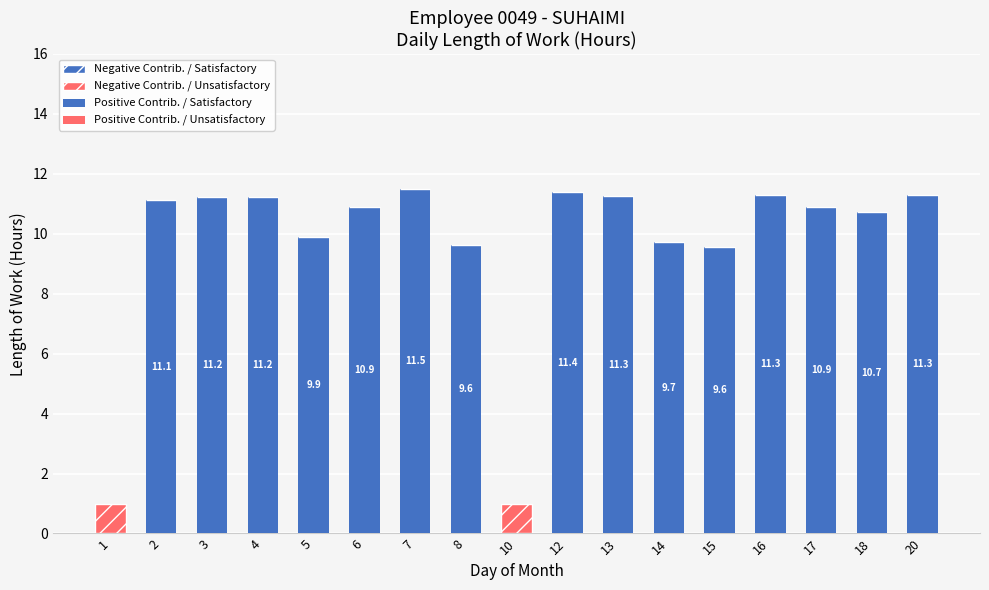

What is the sum of the Positive Contrib. / Satisfactory values at 14 and 4?

21.0